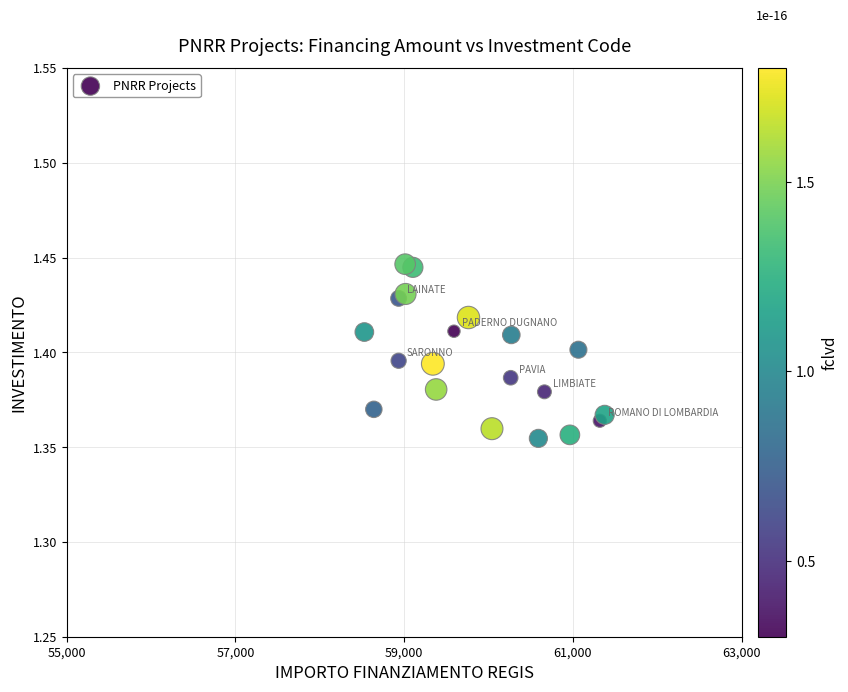

How many points are shown in the scatter plot?

20